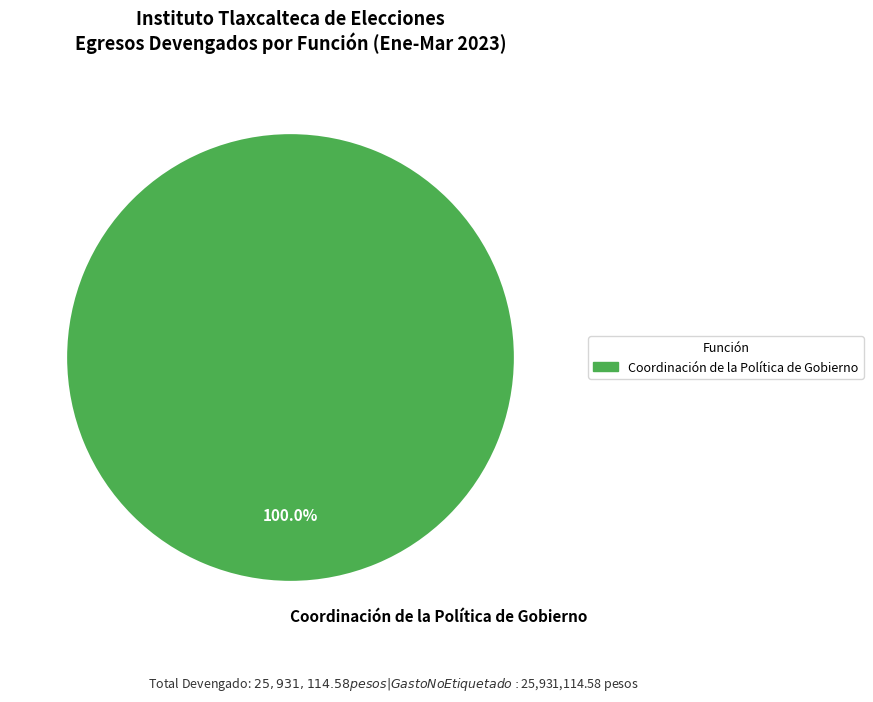

Rank the categories by value from highest to lowest.

Coordinación de la Política de Gobierno